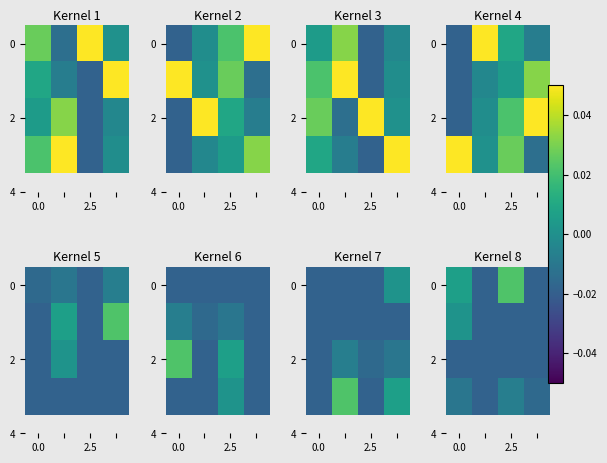

How many series are shown in this chart?

4